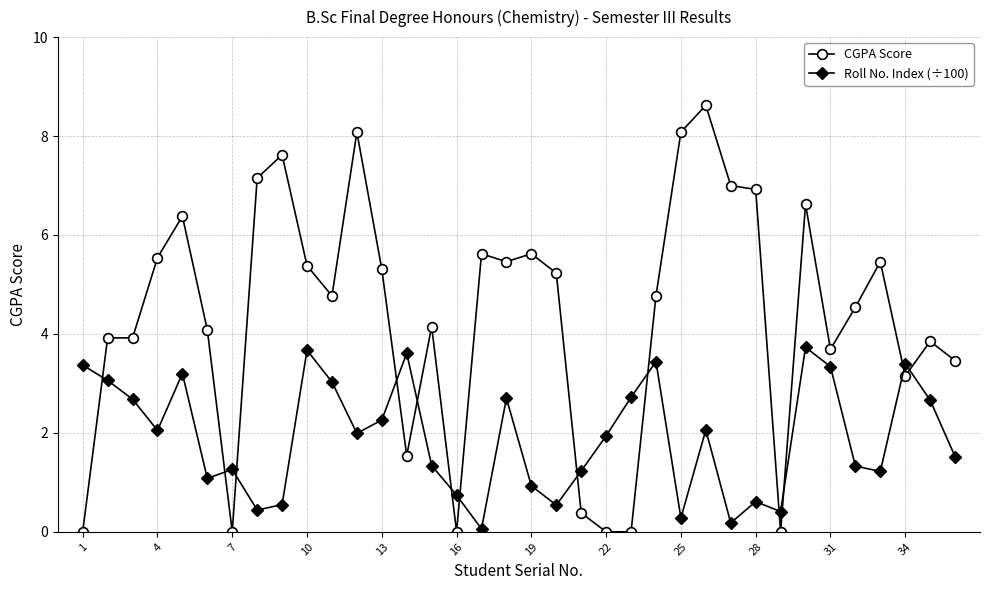

Which series has the largest total across all categories?

CGPA Score